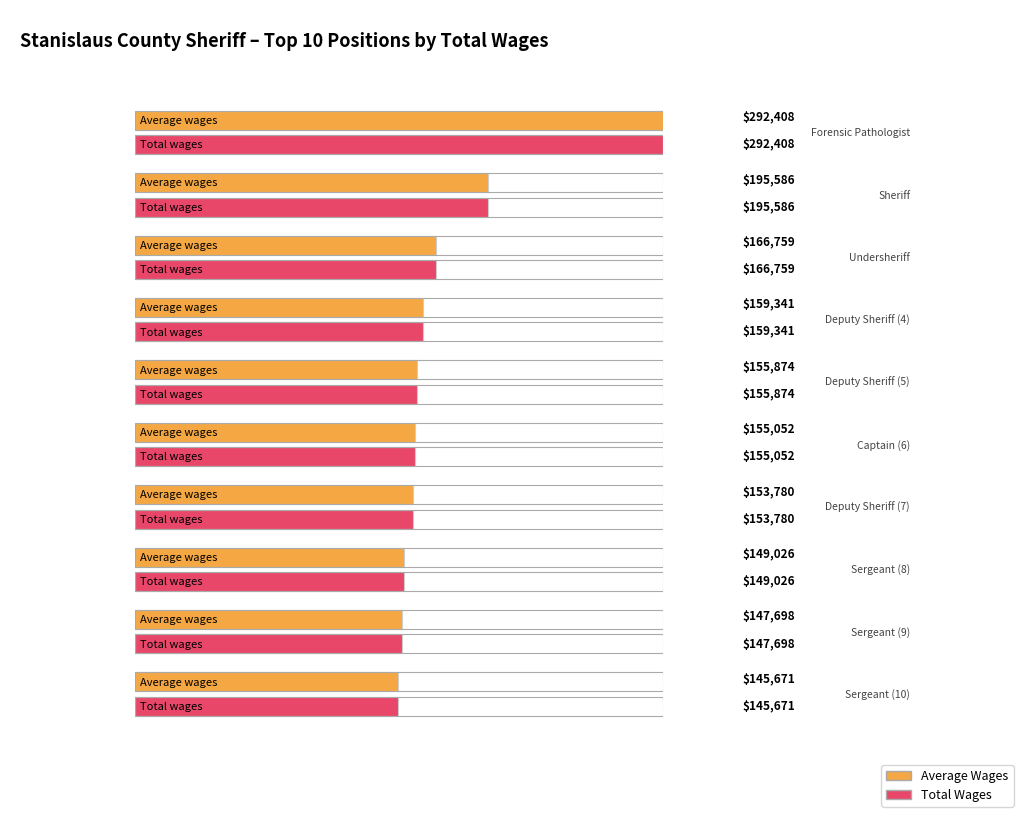

What are all the series names shown in the legend?

Average Wages, Total Wages